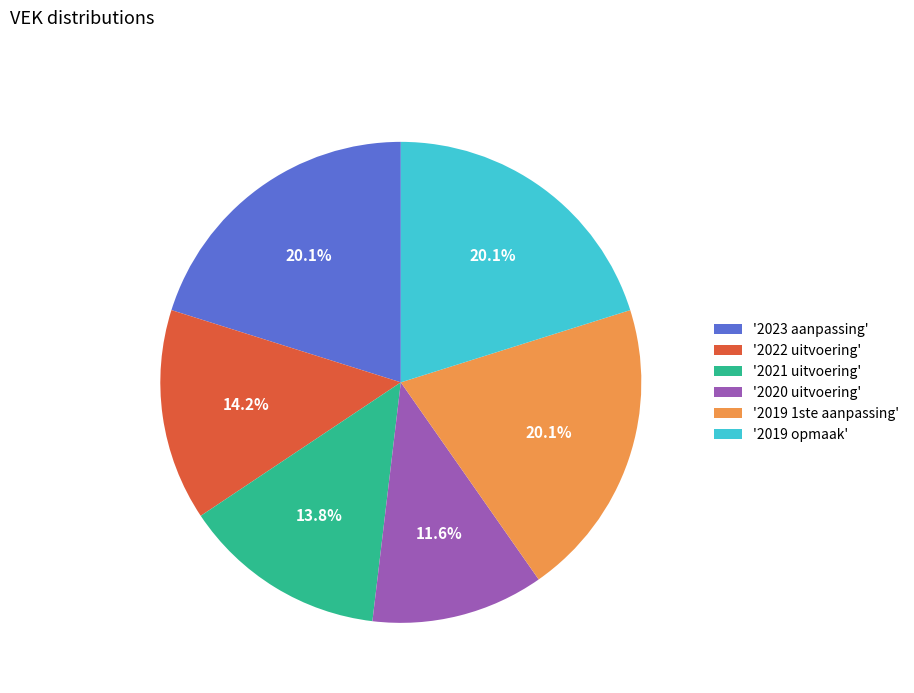

Is the sum of '2023 aanpassing' and '2020 uitvoering' greater than half?

No